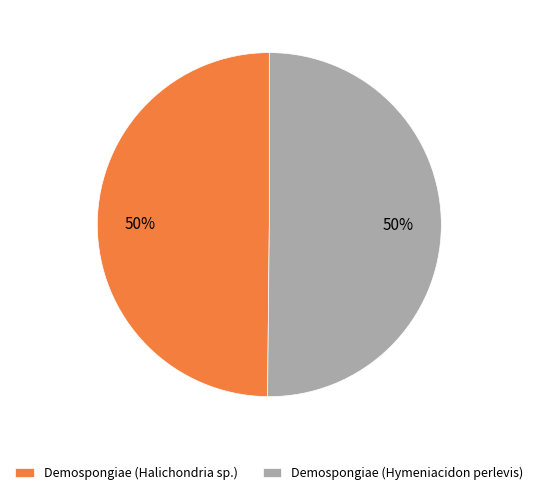

To the nearest percent, what portion does Demospongiae (Halichondria sp.) represent?

50%